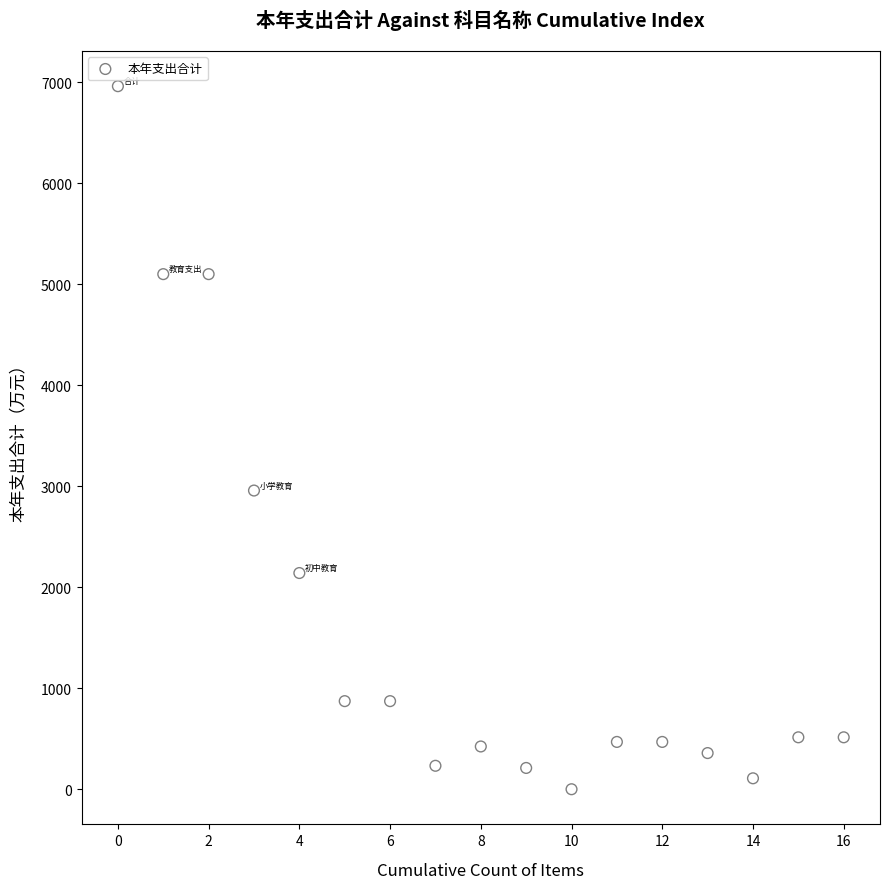

What is the range of Y values (max minus min)?

6959.7